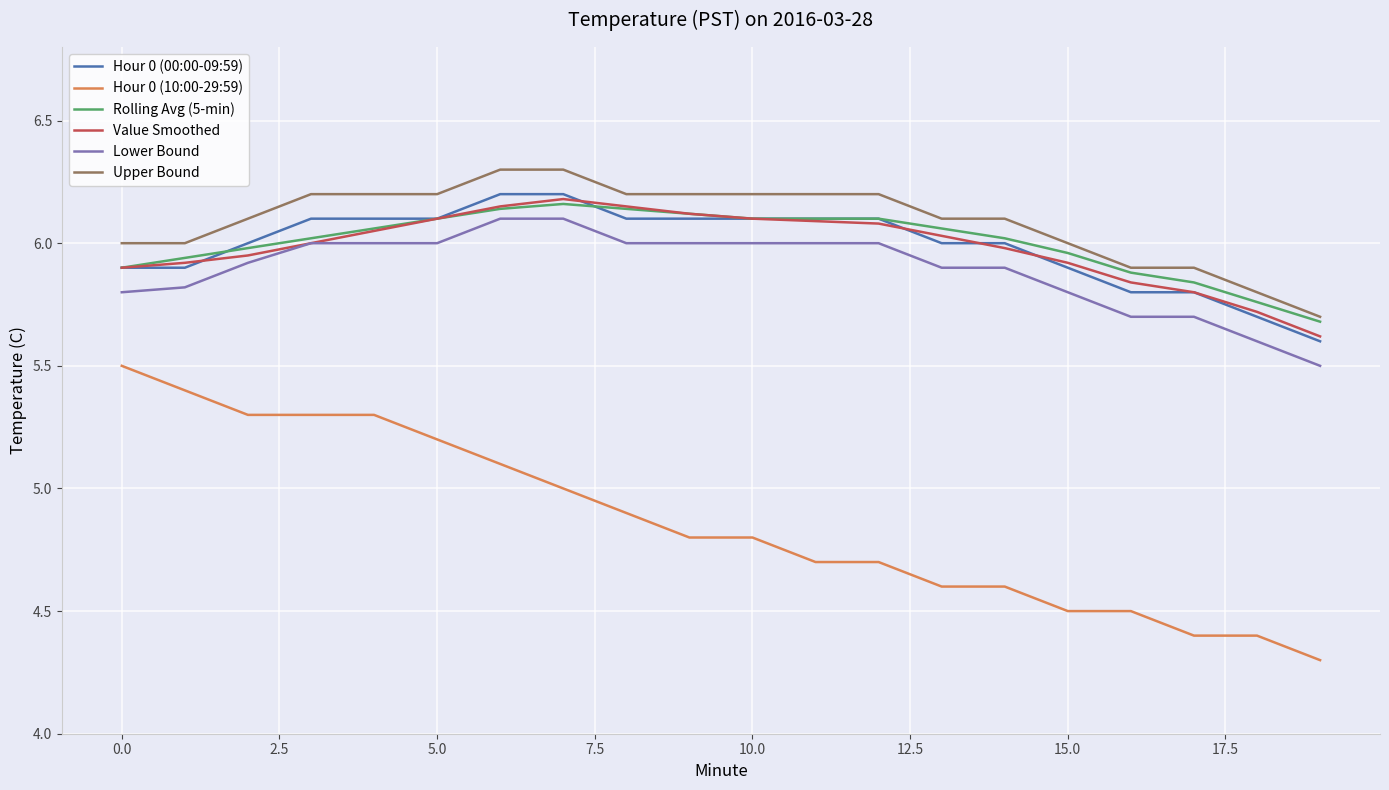

What is the sum of all Hour 0 (10:00-29:59) values?

97.3